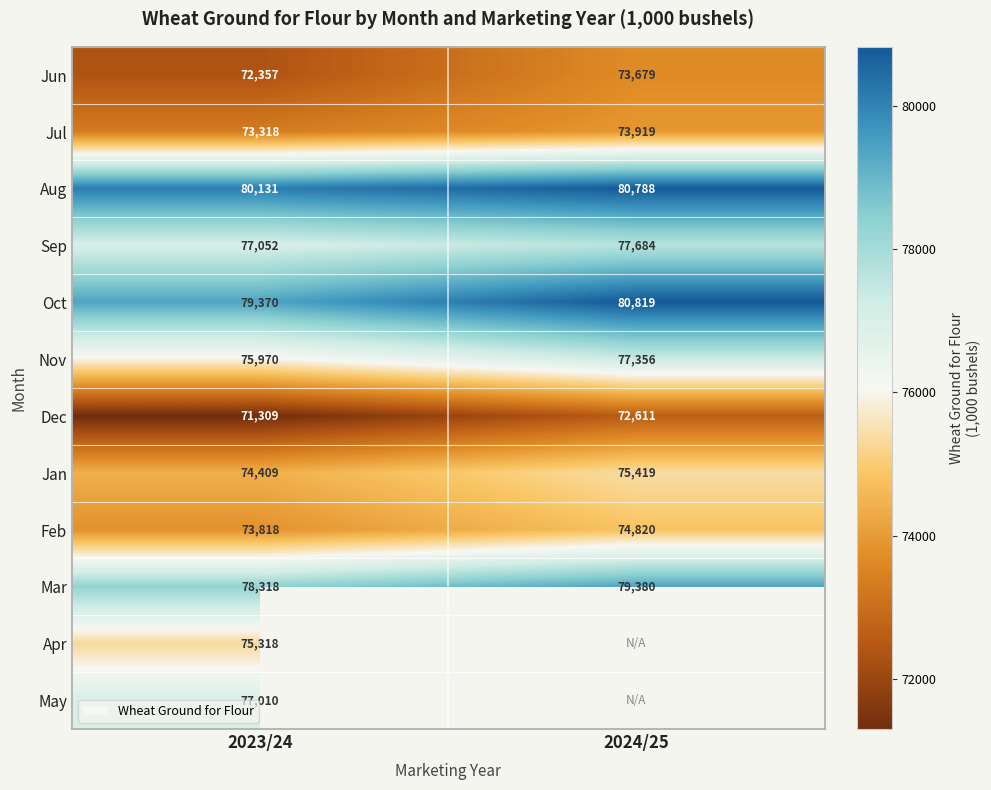

List the labels in order of Jan value, largest first.

2024/25, 2023/24